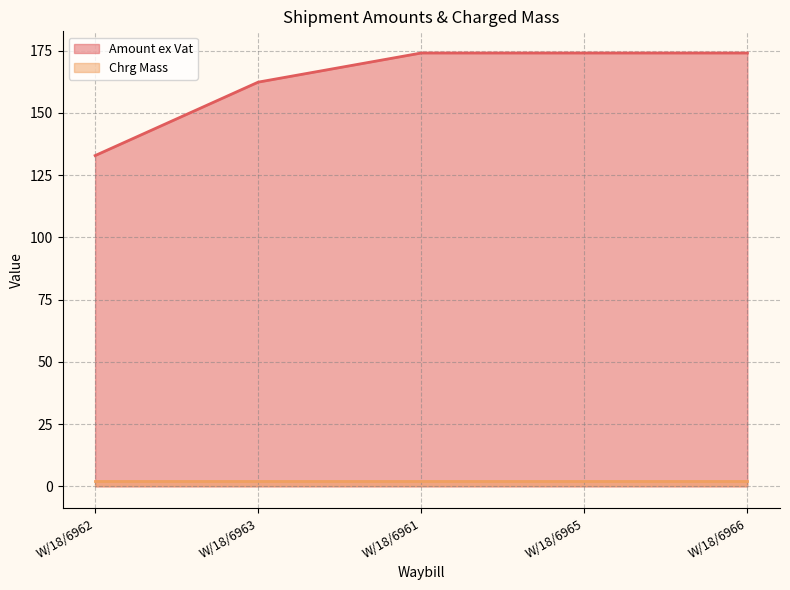

Rank the categories by value from lowest to highest.

W/18/6962, W/18/6963, W/18/6961, W/18/6965, W/18/6966